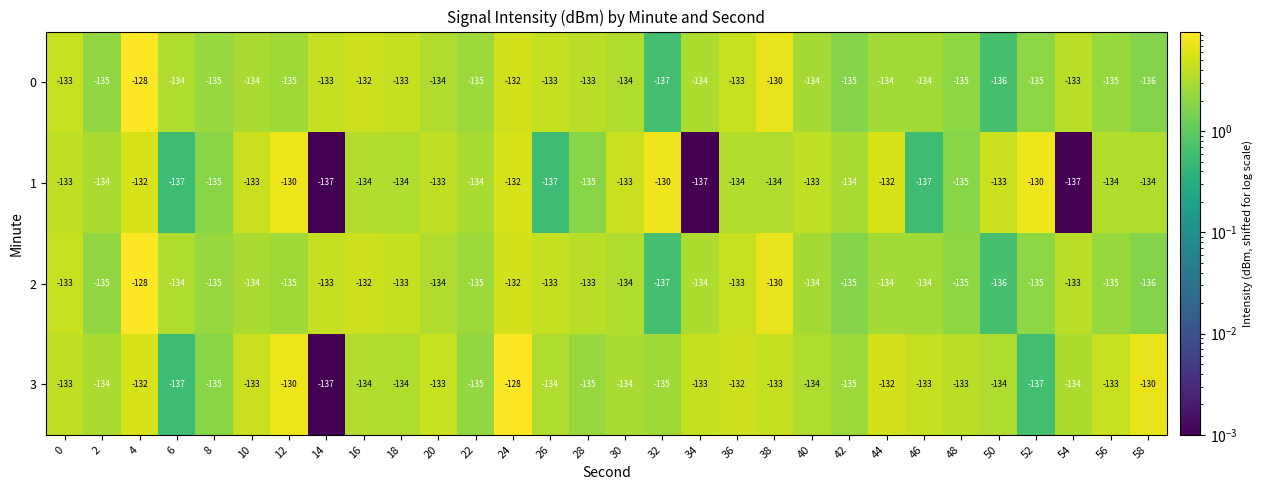

What is the difference between the maximum and second lowest values in the 0 series?

8